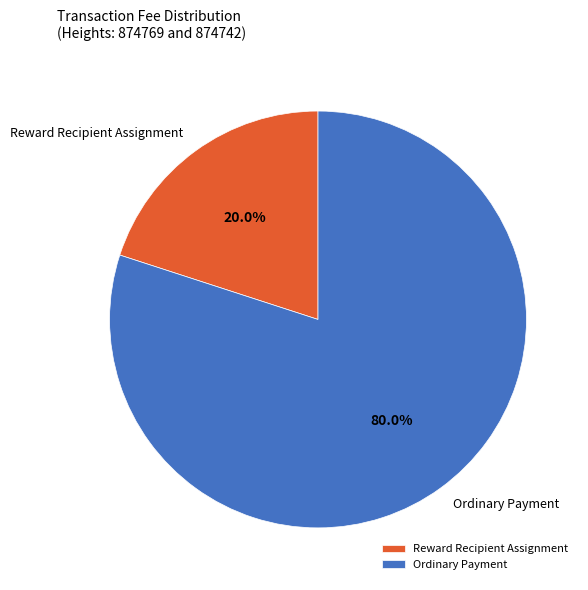

What portion of the pie excludes Ordinary Payment?

20.0%